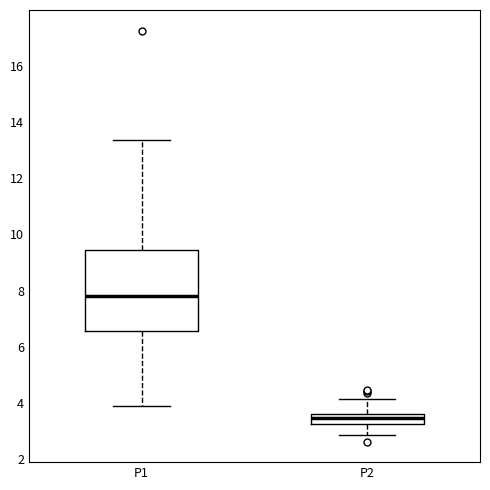

Reading left to right, read every box against the y-axis: the position of its median line, the range the box covers, and the ends of its whiskers. The values are not printed on the chart, so give them approximately, as read against the axis.

P1: median 7.8, box 6.6 to 9.4, whiskers 3.8 to 13.4
P2: median 3.4, box 3.2 to 3.6, whiskers 2.8 to 4.2